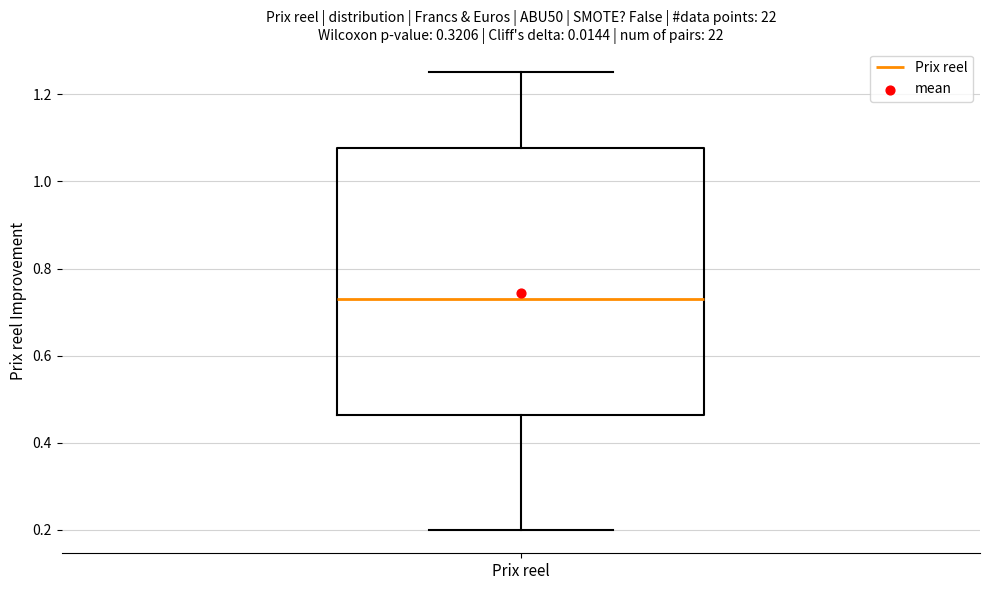

Transcribe this box plot: give where the median line is, the range the box spans, and where the two whiskers end, as read against the y-axis. The values are not printed on the chart, so give them approximately, as read against the axis.

median 0.74, box 0.46 to 1.08, whiskers 0.20 to 1.26